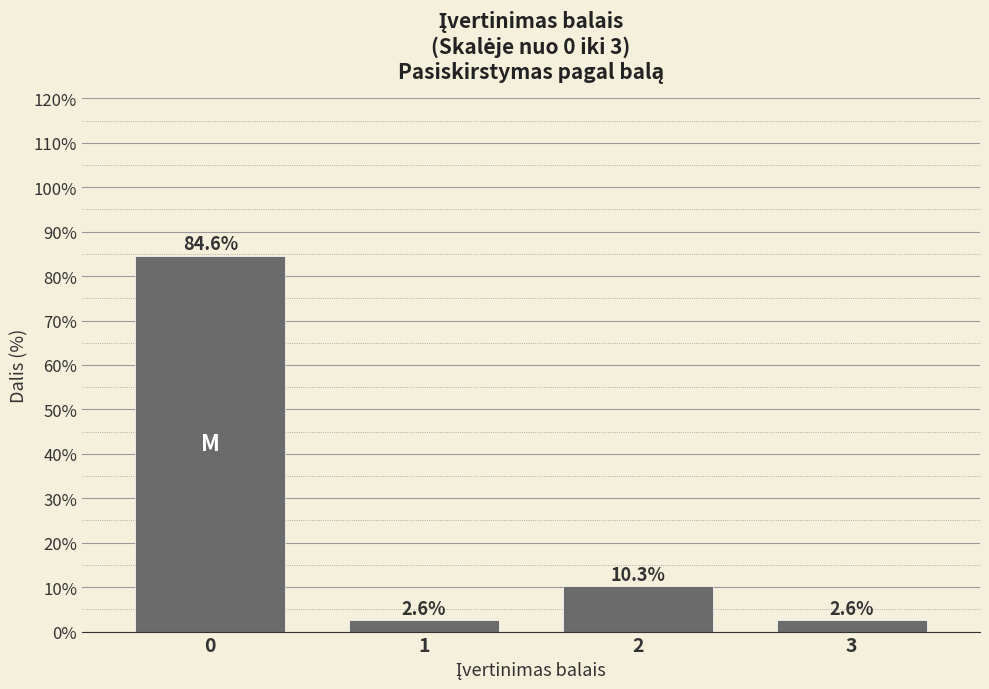

Reading right to left, extract all data points from this chart.

2.6	10.3	2.6	84.6